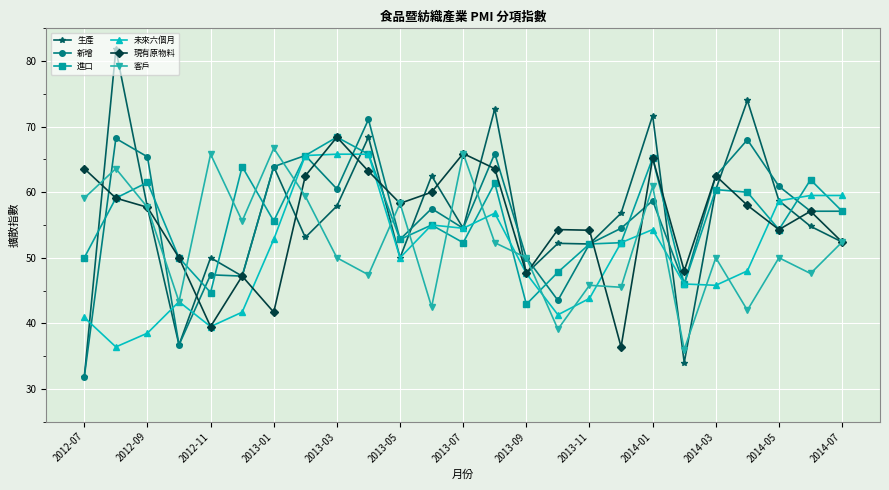

What is the value of the 新增 point at the 14th from the left?

65.9